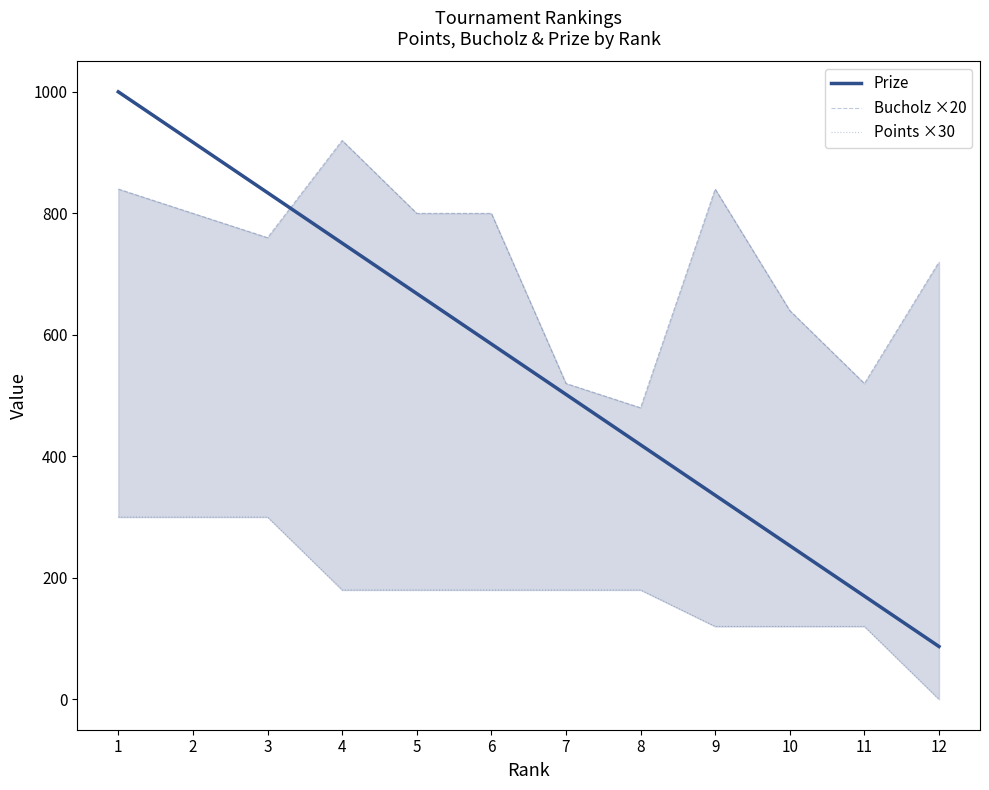

True or false: Points ×30 and Prize intersect in this chart.

False